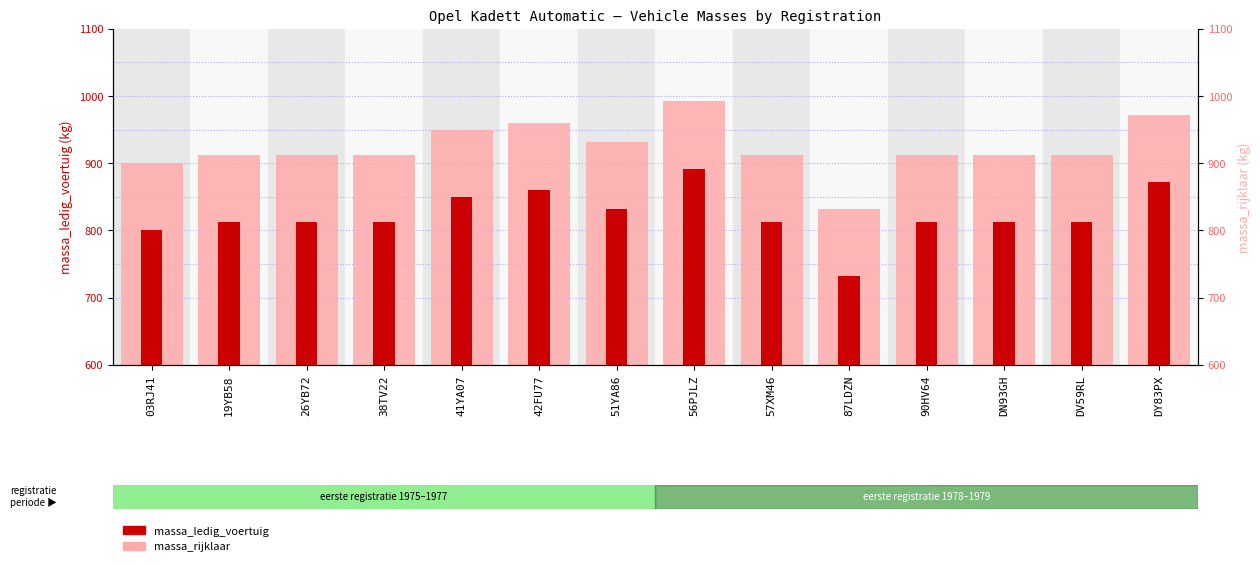

What is the smallest value displayed?

732